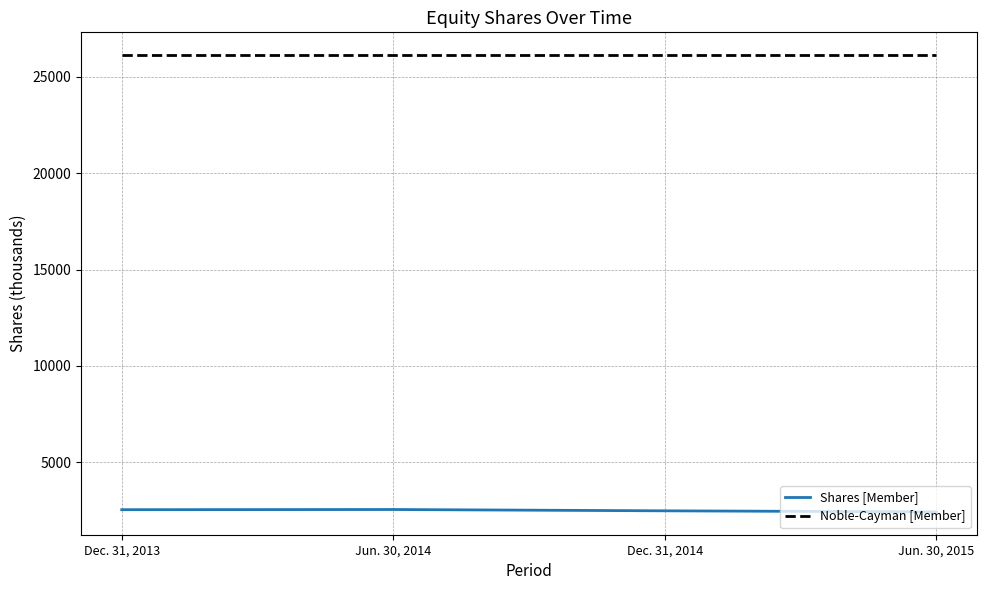

What are all the series names shown in the legend?

Shares [Member], Noble-Cayman [Member]